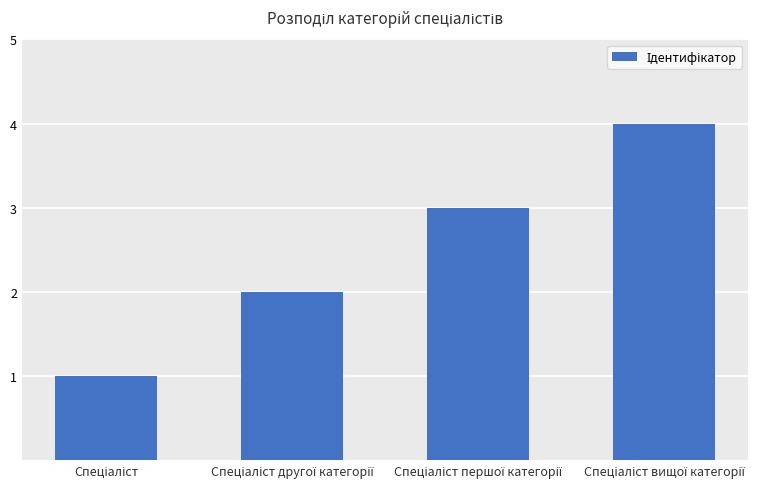

What is the maximum value shown in the chart?

4